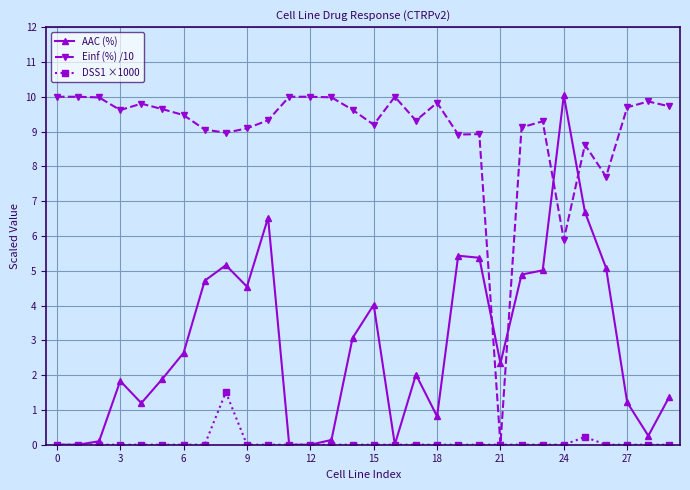

What is the maximum value for DSS1 ×1000?

1.5